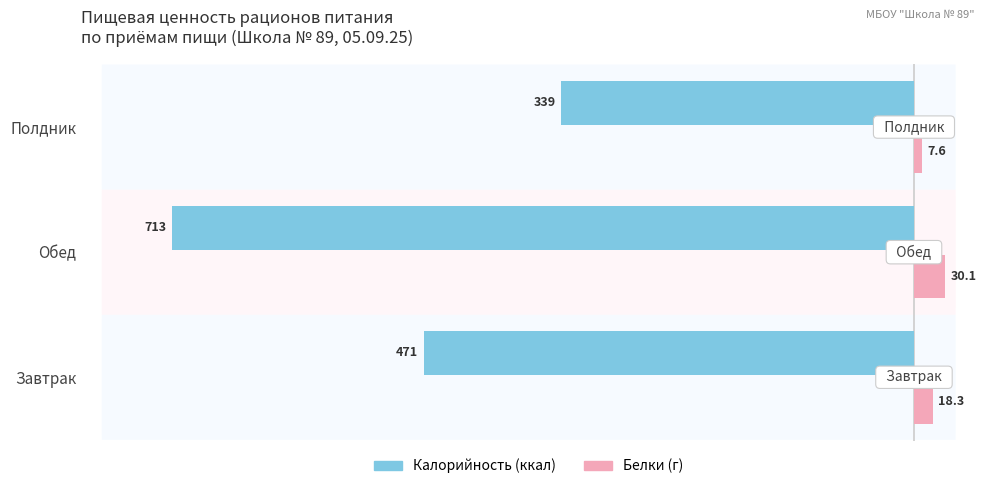

At which category is the sum across all series the highest?

Полдник